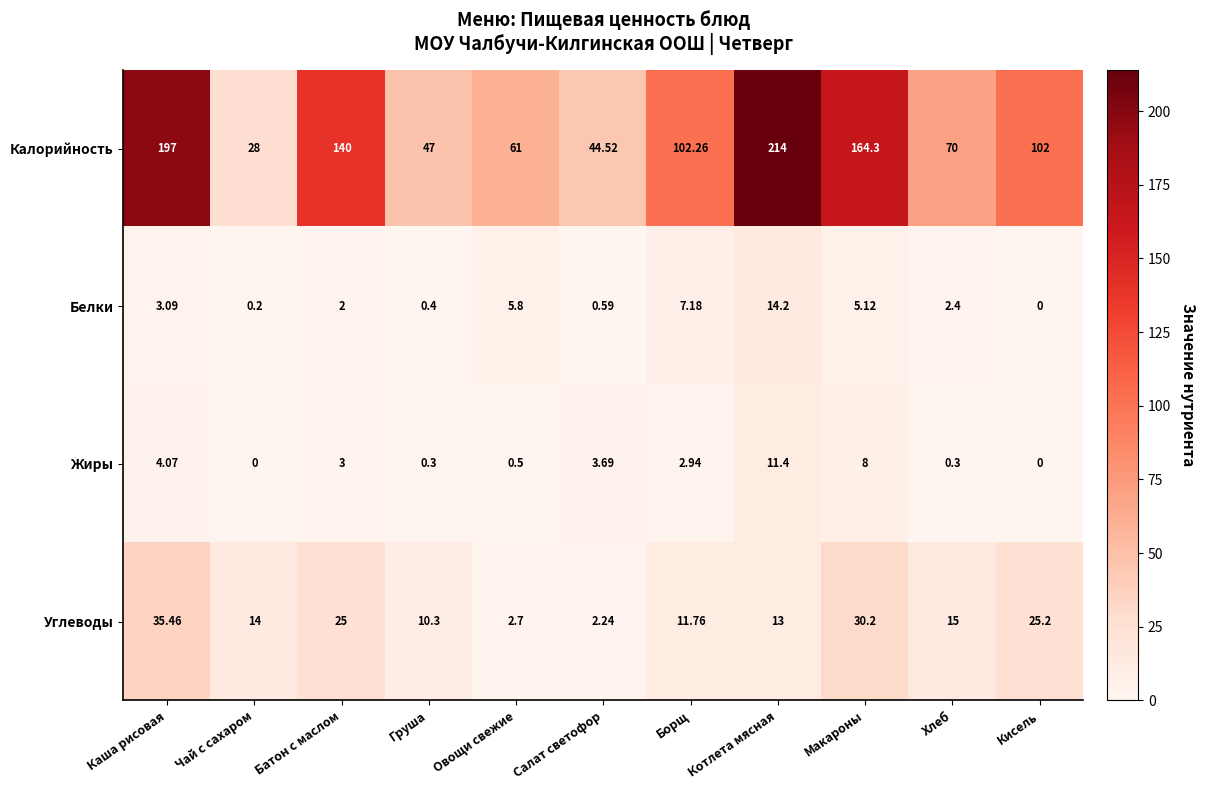

Between Каша рисовая and Кисель, which series saw the biggest shift?

Калорийность